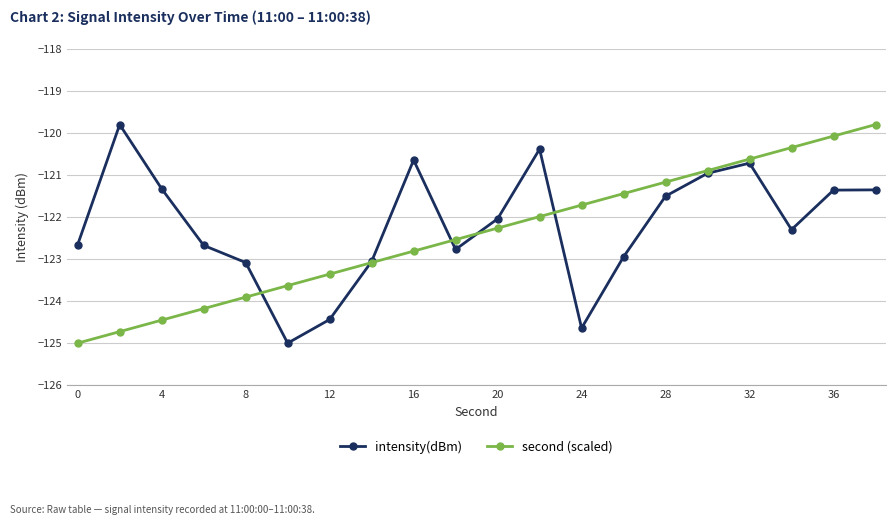

After their last crossing, which series has the higher values: second (scaled) or intensity(dBm)?

second (scaled)